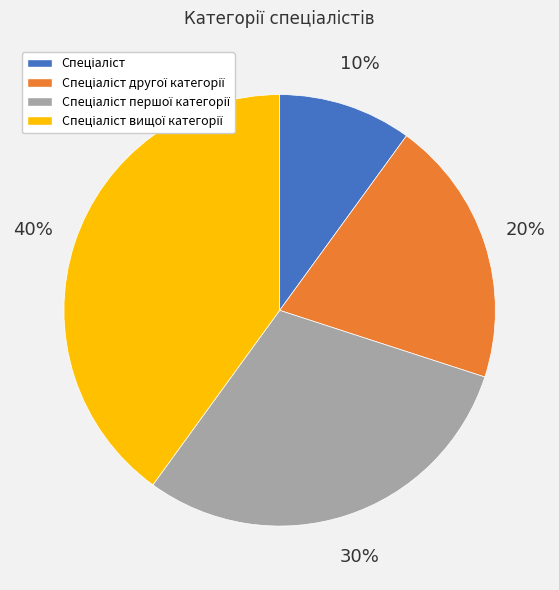

To the nearest percent, what is the difference between the largest and smallest slice percentages?

30%